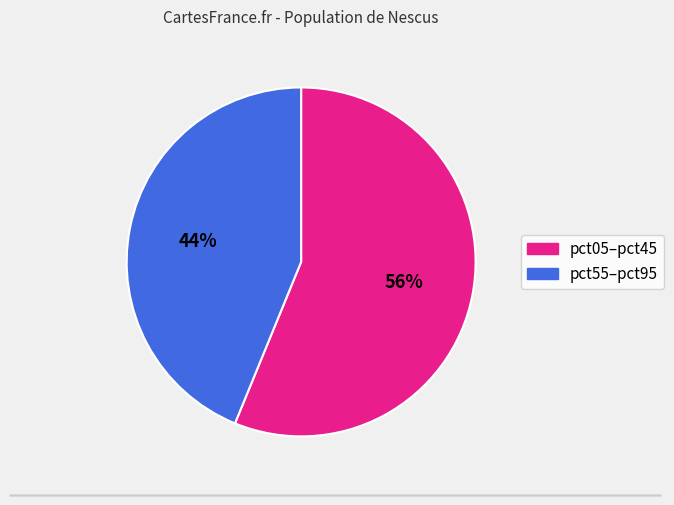

Is there any slice that represents more than half of the pie?

Yes